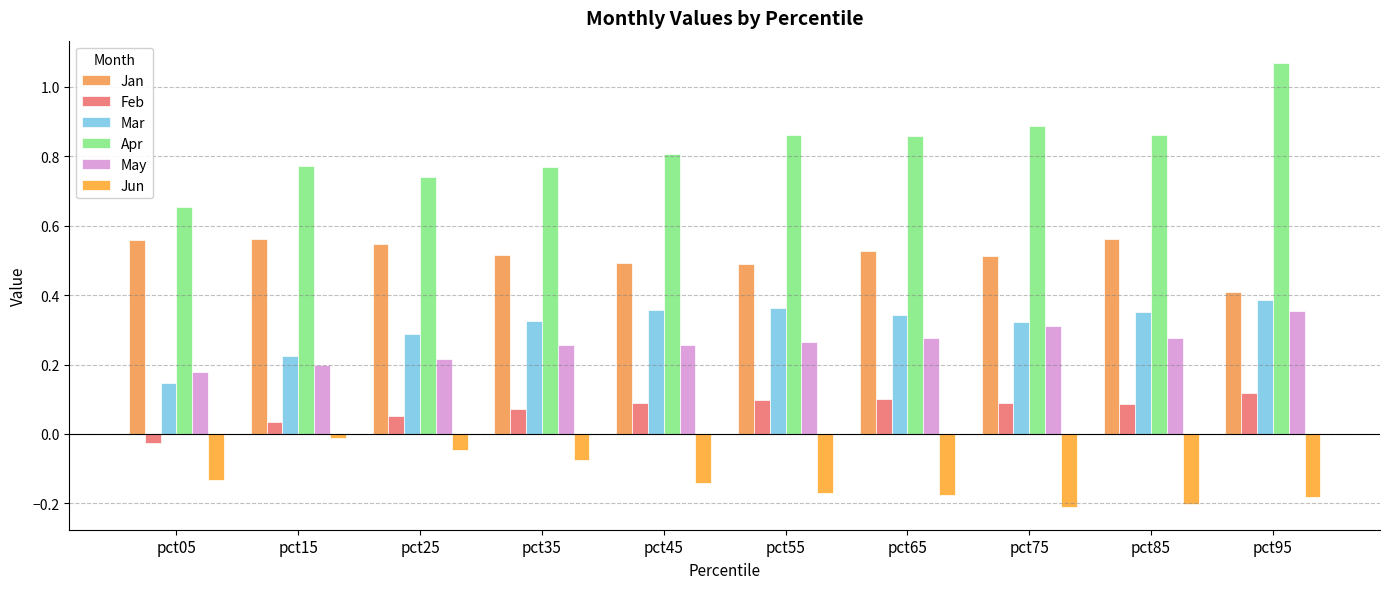

Read the Apr value at pct05.

0.7